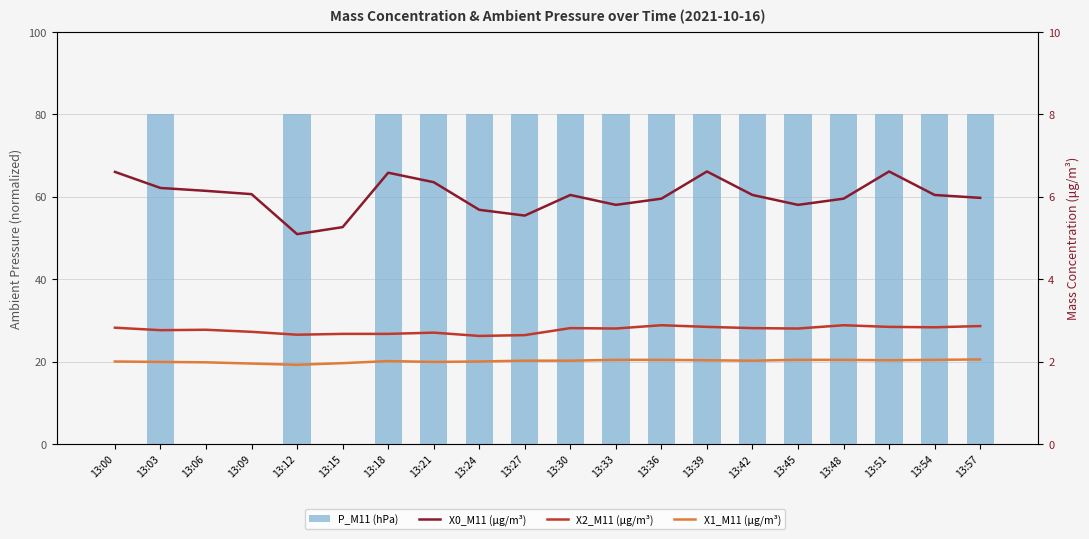

What is the value of the X2_M11 (μg/m³) bar at the 3rd from the left?

2.8